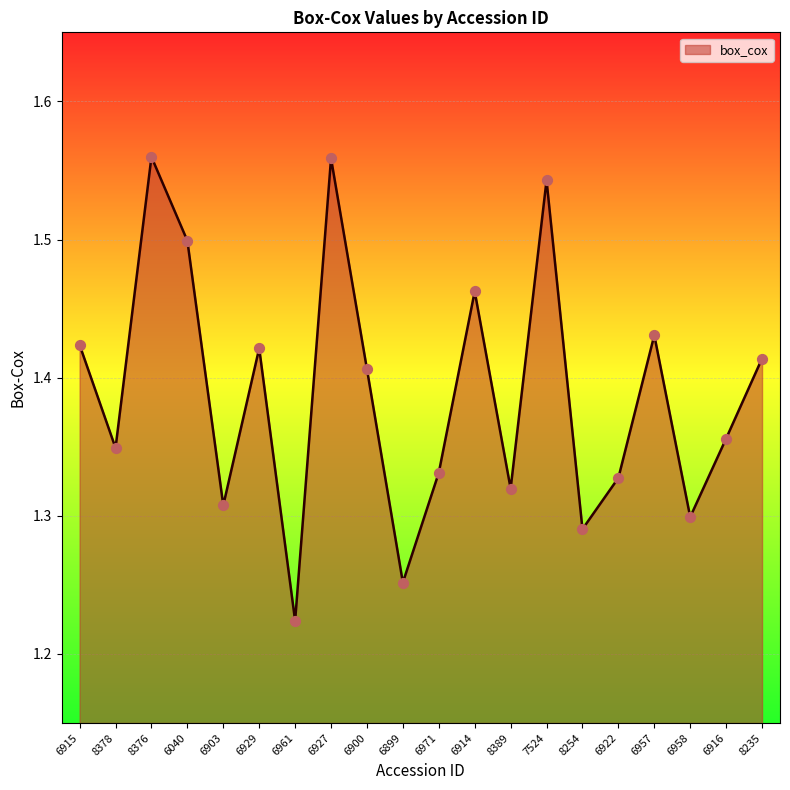

What is the change in value from 8376 to 6957?

-0.1